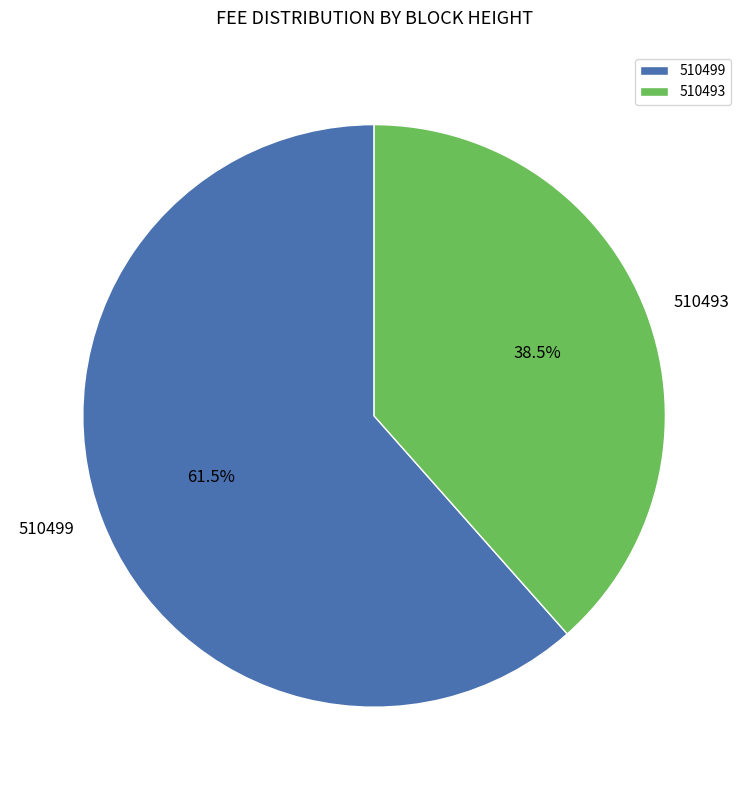

Which slice represents more than half of the pie?

510499